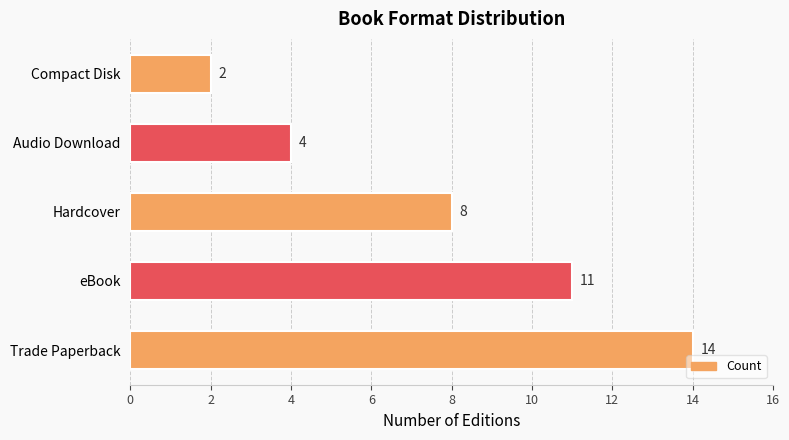

Which has a higher value, Audio Download or Compact Disk?

Audio Download